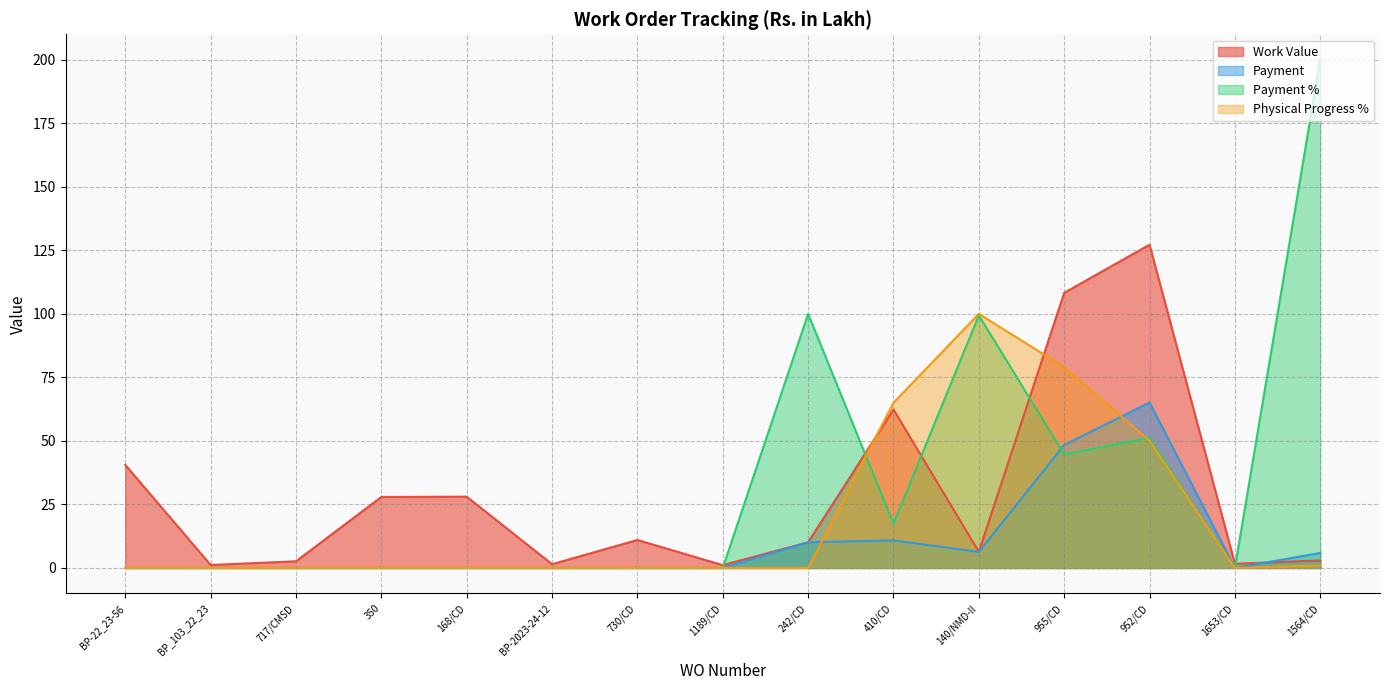

Which category has the highest value in the Work Value series?

952/CD